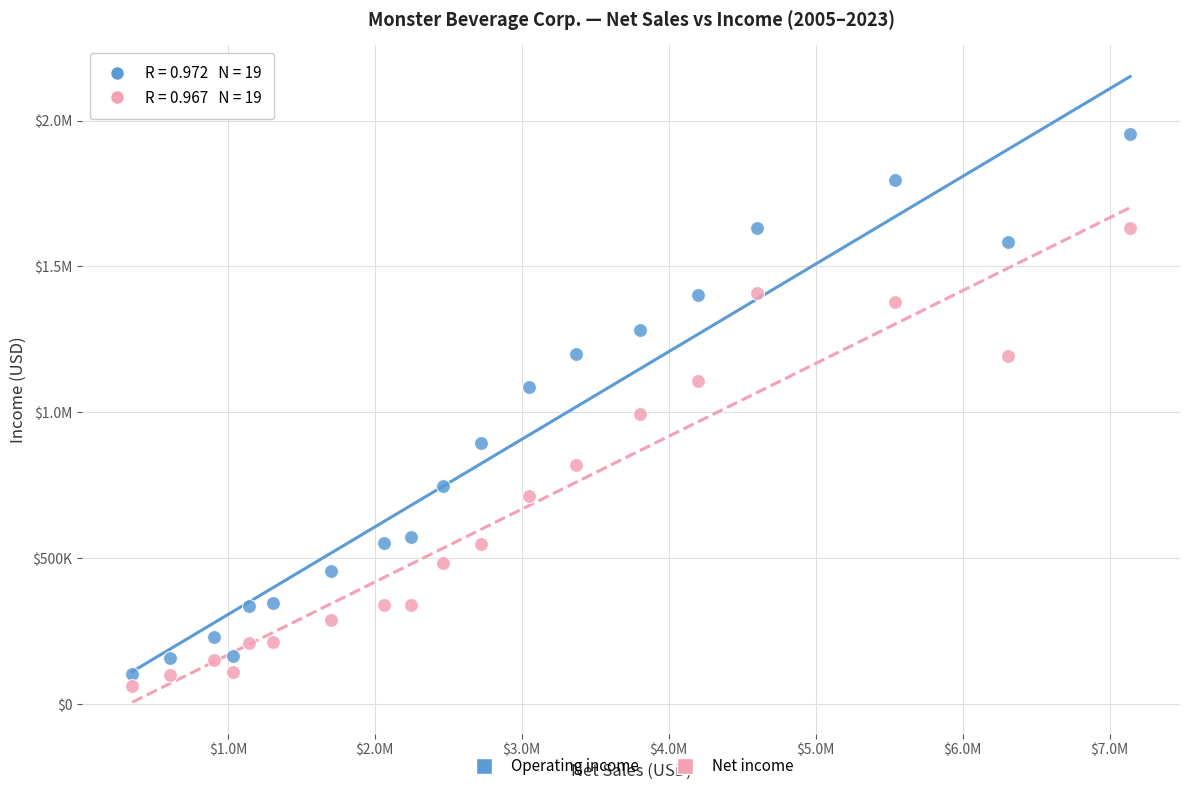

What are all the series names shown in the legend?

Operating income, Net income